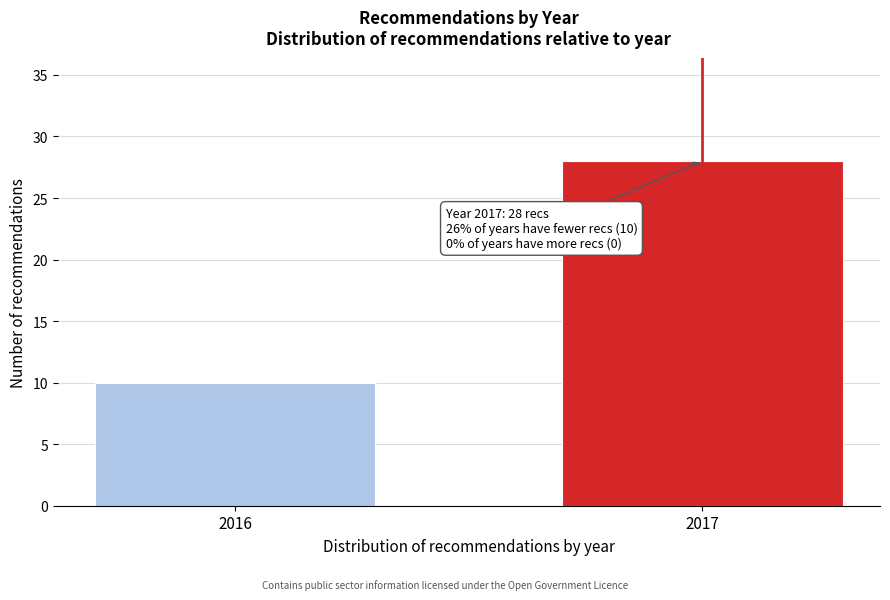

Reading right to left, extract all data points from this chart.

28	10